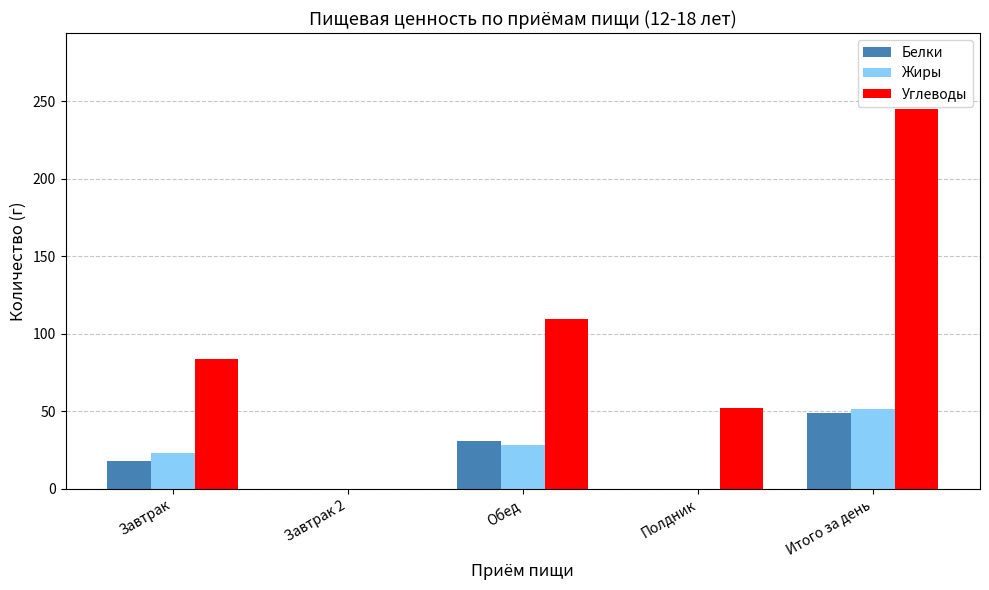

How many groups of bars are there?

5